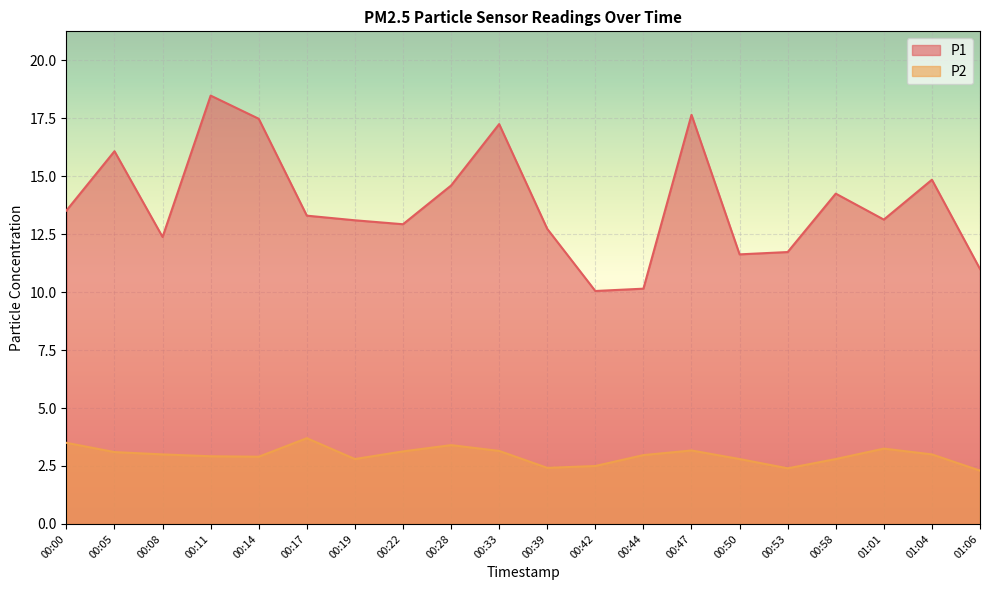

Is the value of P2 at 00:00 greater than the value of P1 at 00:28?

No